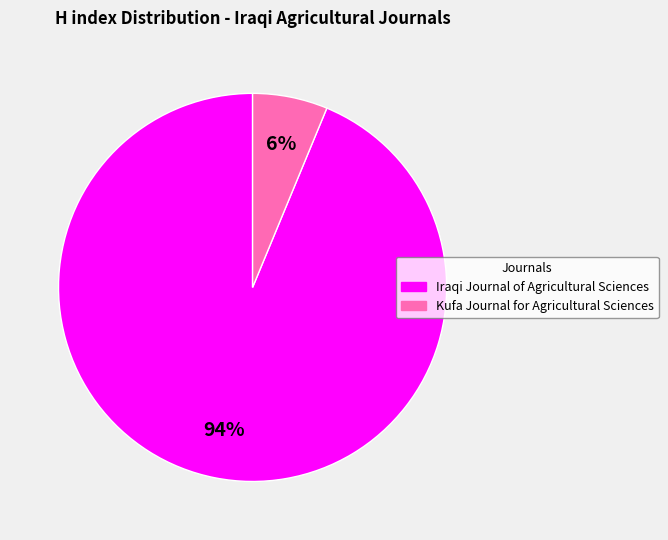

Between Kufa Journal for Agricultural Sciences and Iraqi Journal of Agricultural Sciences, which is larger?

Iraqi Journal of Agricultural Sciences